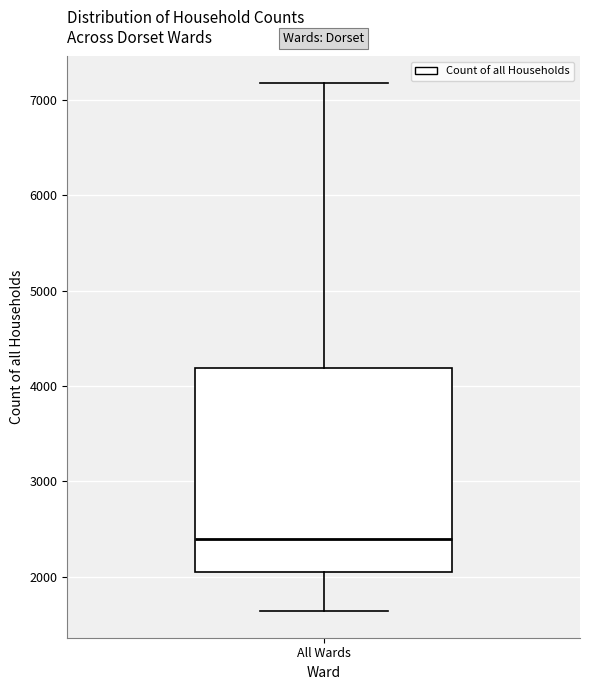

Where is the lower edge of the box for All Wards on the y-axis? The values are not printed on the chart, so give them approximately, as read against the axis.

2000